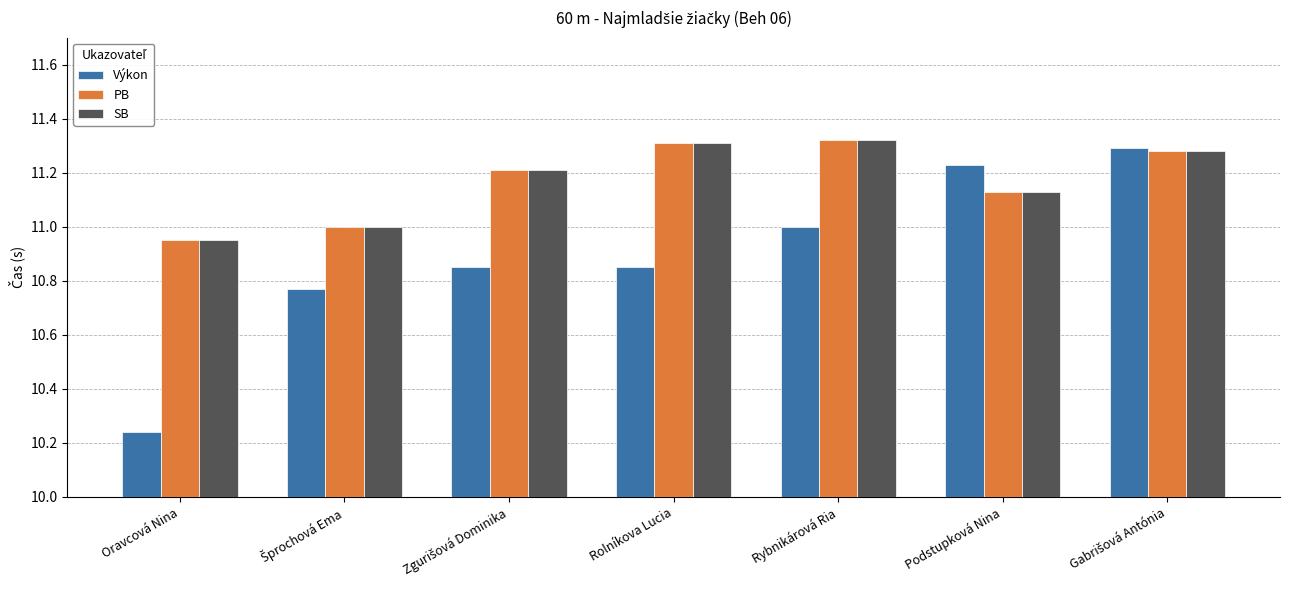

Is the value of PB at Podstupková Nina greater than the value of Výkon at Podstupková Nina?

No